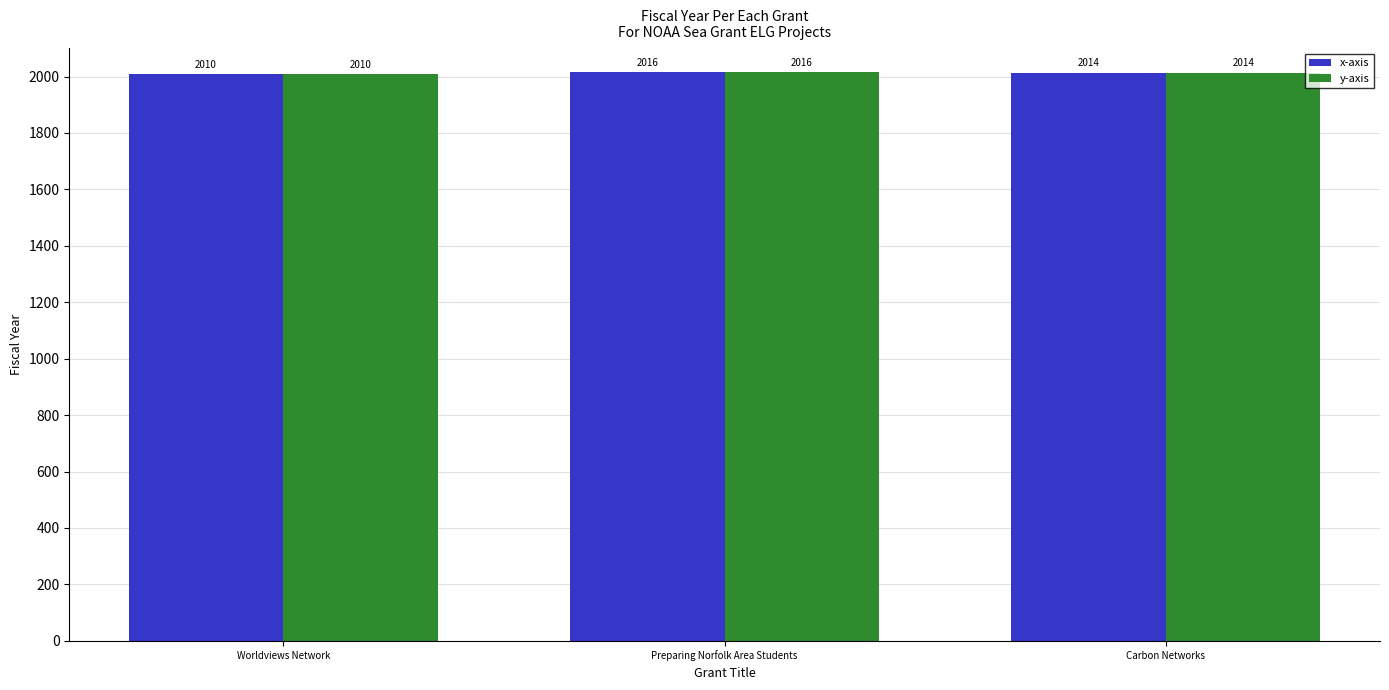

How many bars are there in each group?

2